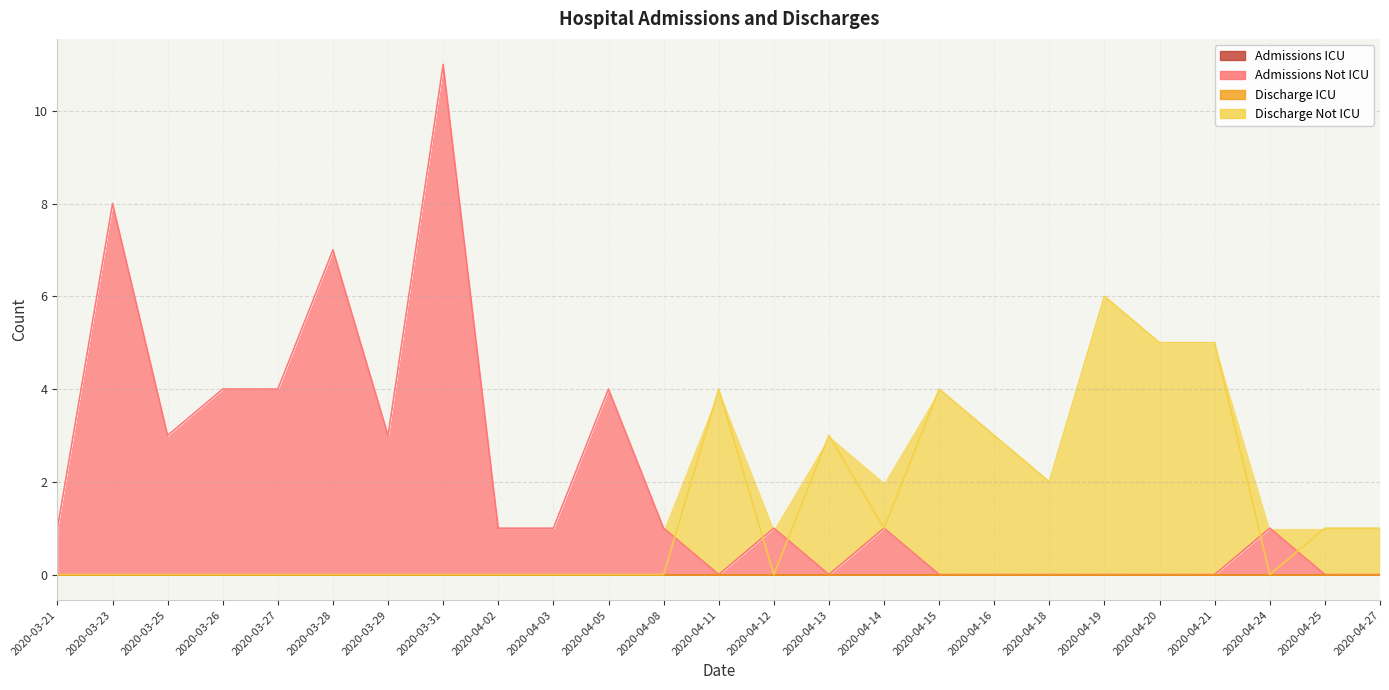

What is the approximate value of Admissions Not ICU at 2020-03-28, to the nearest 10?

10